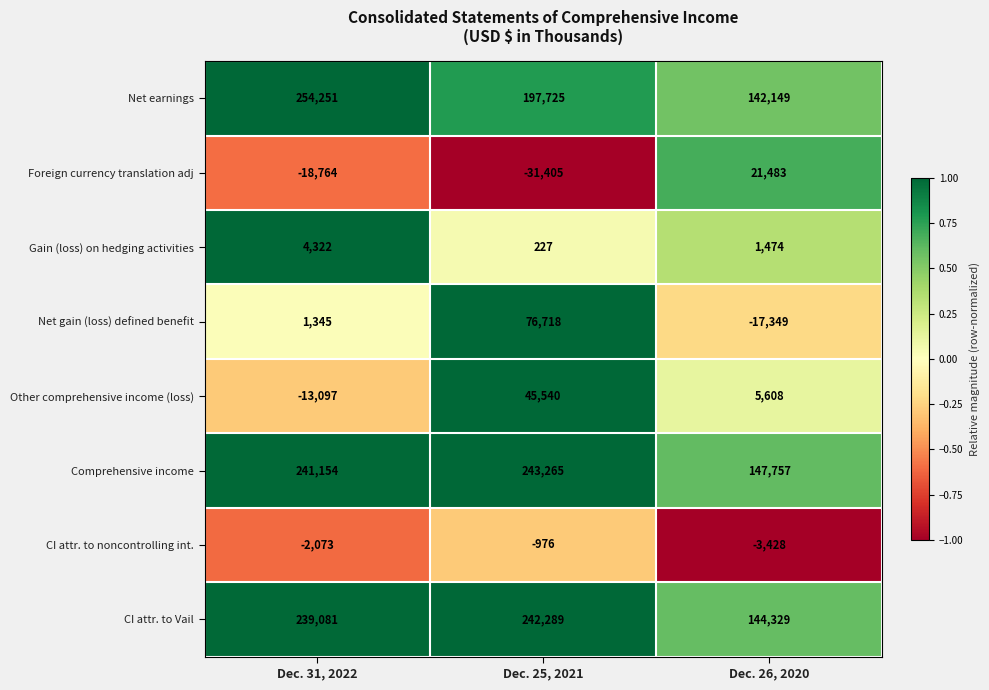

List the series in order of their peak value, highest first.

Net earnings, Comprehensive income, CI attr. to Vail, Net gain (loss) defined benefit, Other comprehensive income (loss), Foreign currency translation adj, Gain (loss) on hedging activities, CI attr. to noncontrolling int.